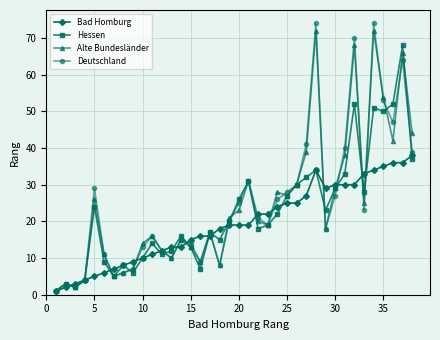

How many distinct data groups are displayed?

4